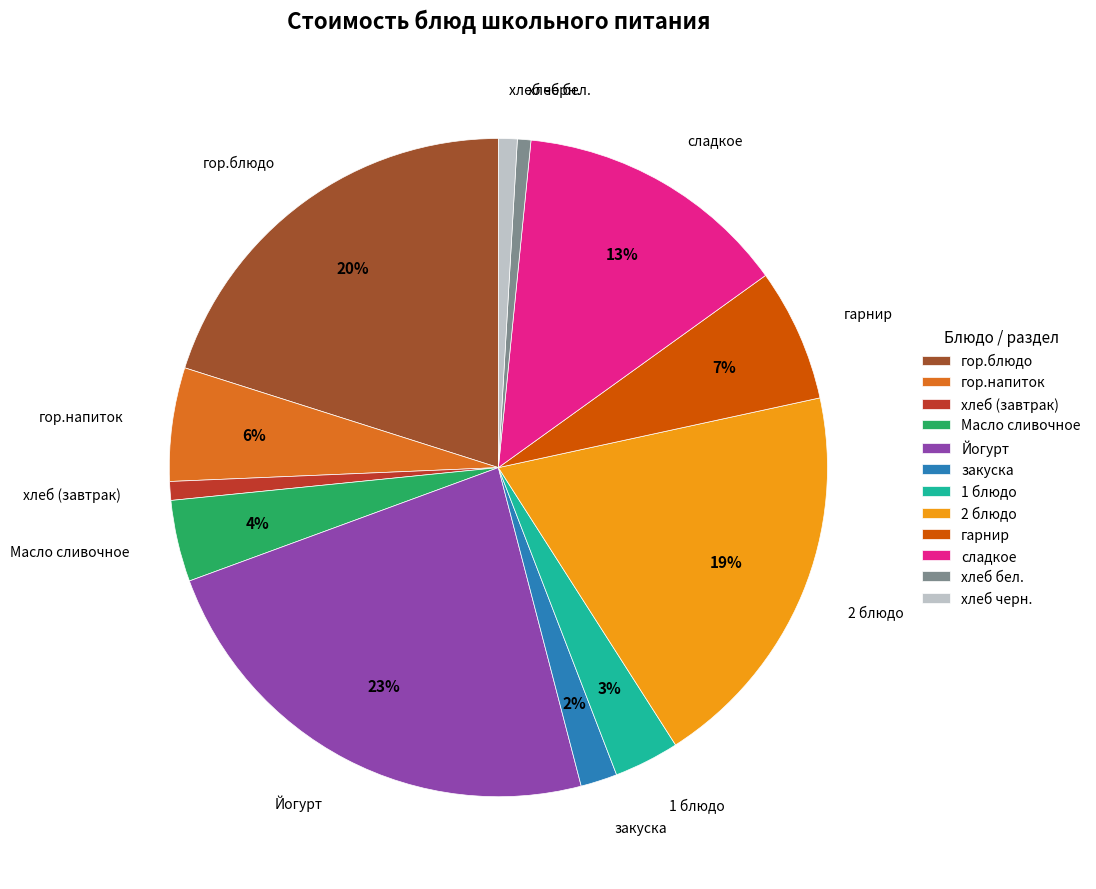

Which category has the biggest portion of the pie?

Йогурт